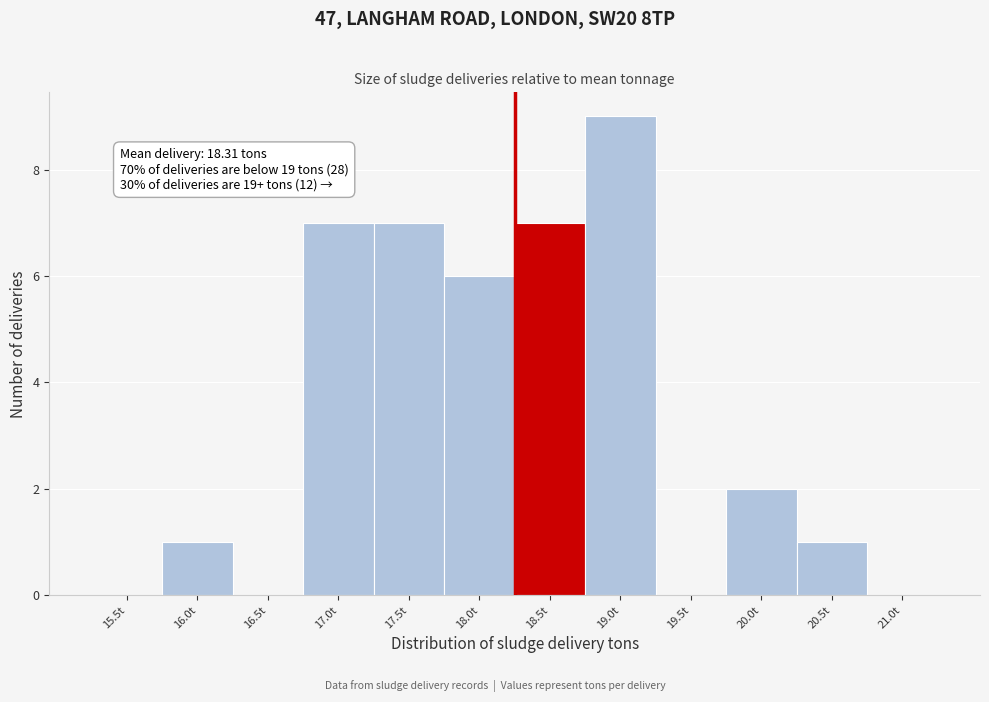

Reading right to left, what are all the values shown in this chart?

21.0t=0	20.5t=1	20.0t=2	19.5t=0	19.0t=9	18.5t=7	18.0t=6	17.5t=7	17.0t=7	16.5t=0	16.0t=1	15.5t=0